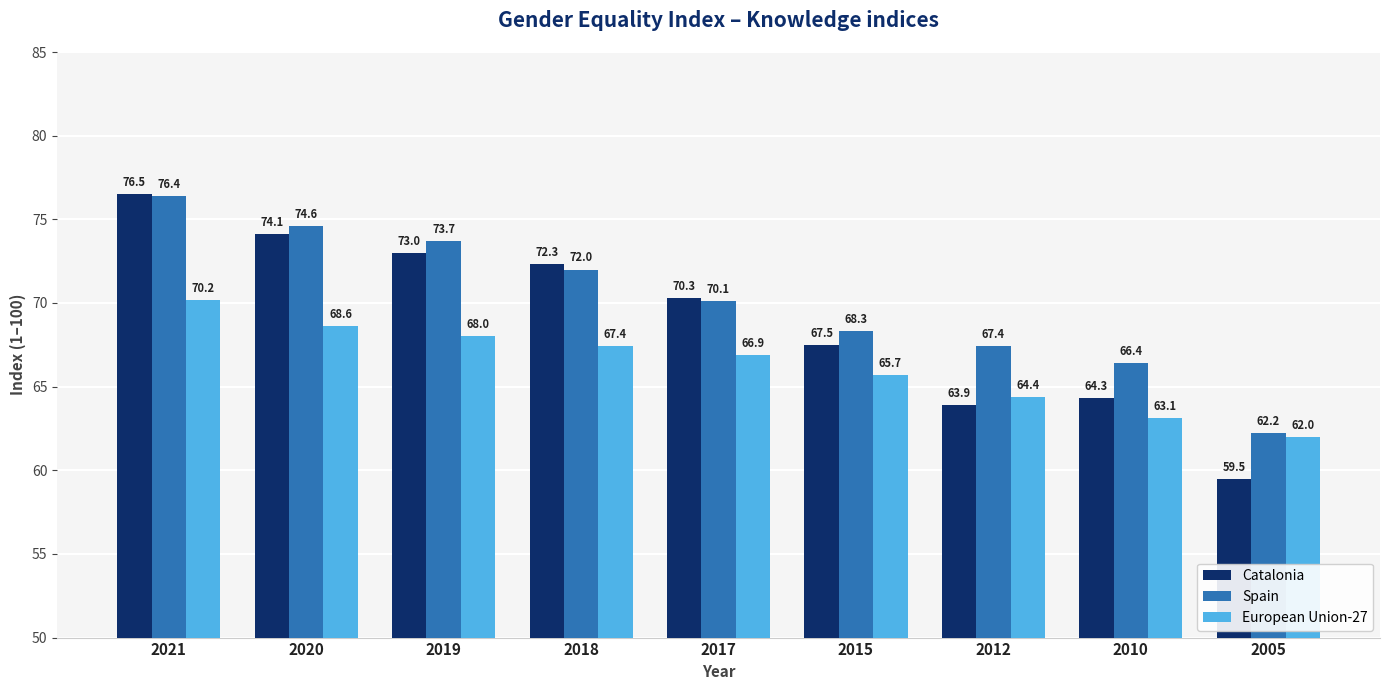

What is the value of the Catalonia bar at the 2nd from the left?

74.1